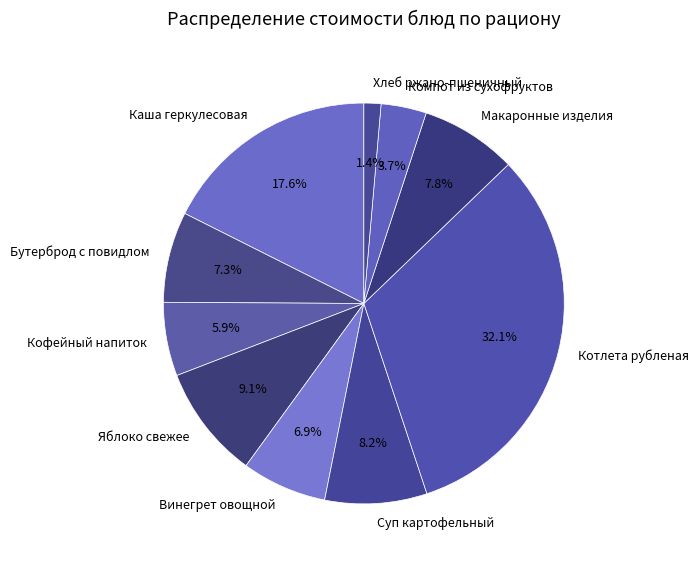

Between Хлеб ржано-пшеничный and Бутерброд с повидлом, which is larger?

Бутерброд с повидлом